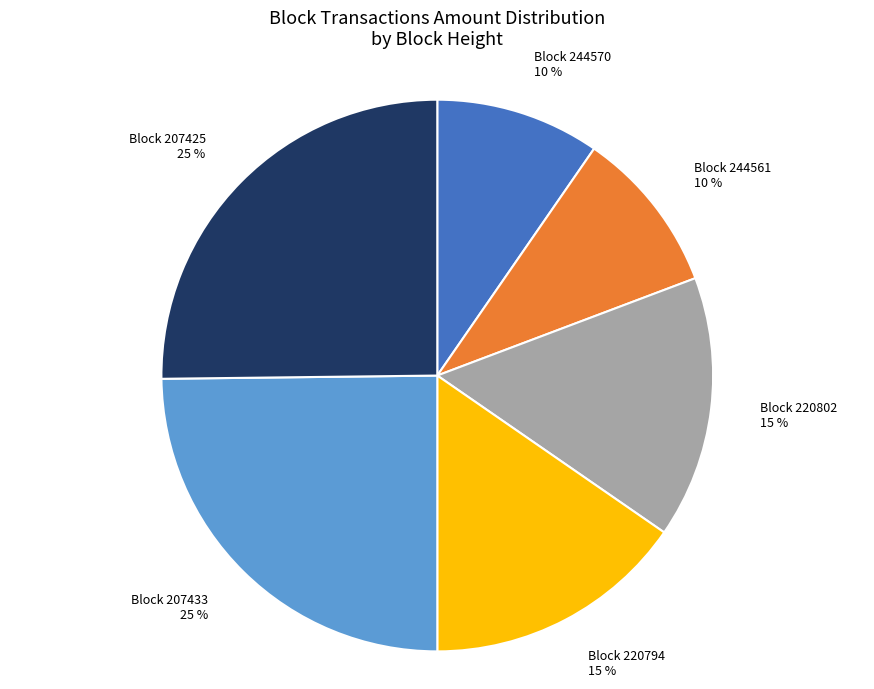

Does any single category account for the majority?

No